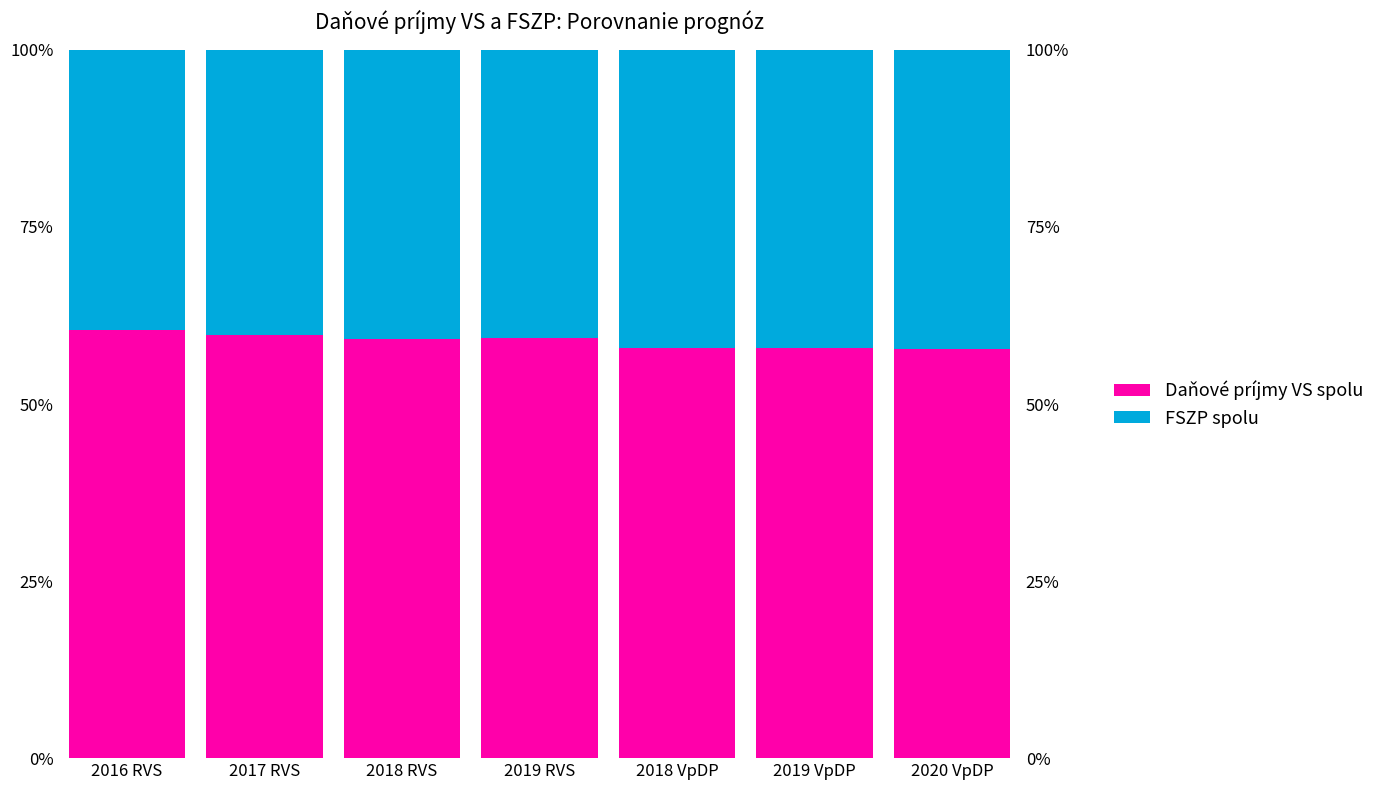

Between 2016 RVS and 2019 VpDP, which series saw the biggest shift?

FSZP spolu